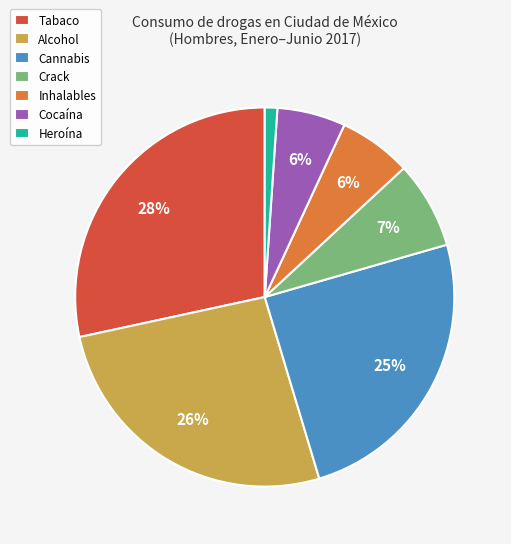

To the nearest percent, what is the difference between the largest and smallest slice percentages?

27%